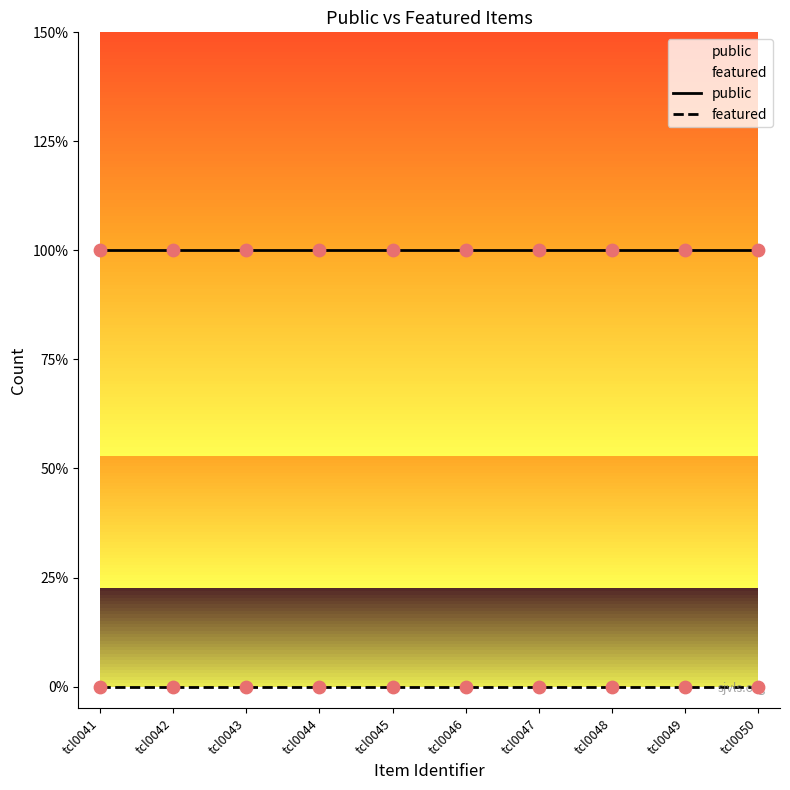

Is the value of public at tcl0048 greater than the value of featured at tcl0045?

Yes